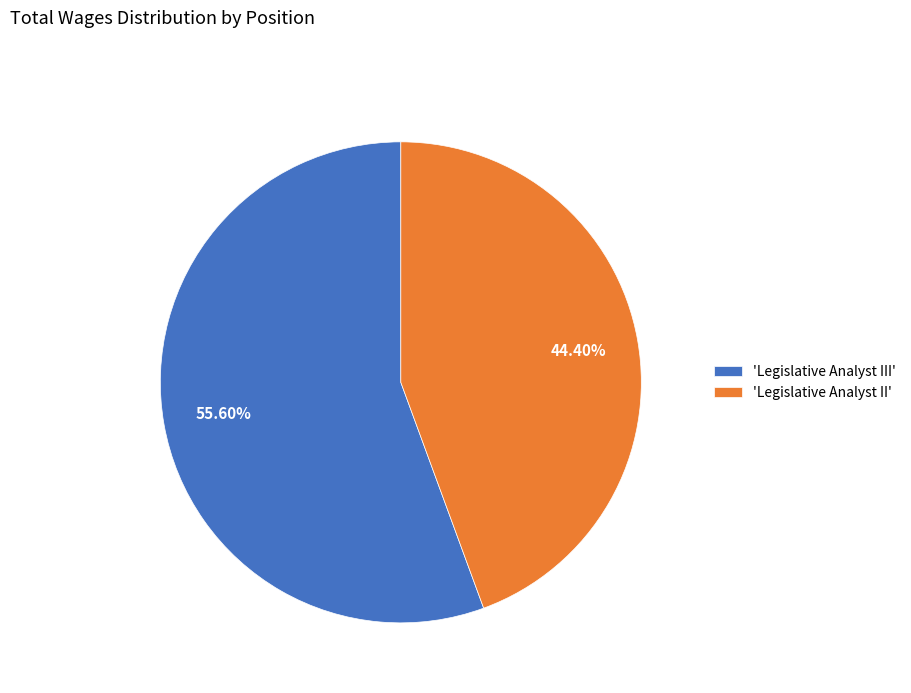

What is the ratio of the value at 'Legislative Analyst II' to the value at 'Legislative Analyst III'?

0.8